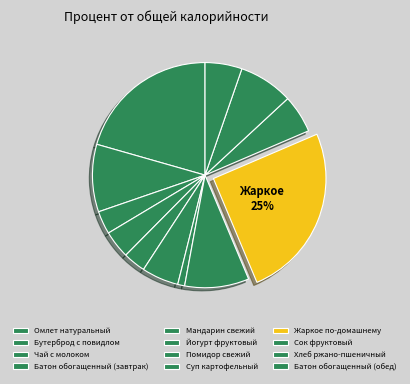

Rank the categories by value from highest to lowest.

Жаркое по-домашнему, Омлет натуральный, Бутерброд с повидлом, Суп картофельный, Хлеб ржано-пшеничный, Сок фруктовый, Йогурт фруктовый, Батон обогащенный (обед), Батон обогащенный (завтрак), Чай с молоком, Мандарин свежий, Помидор свежий